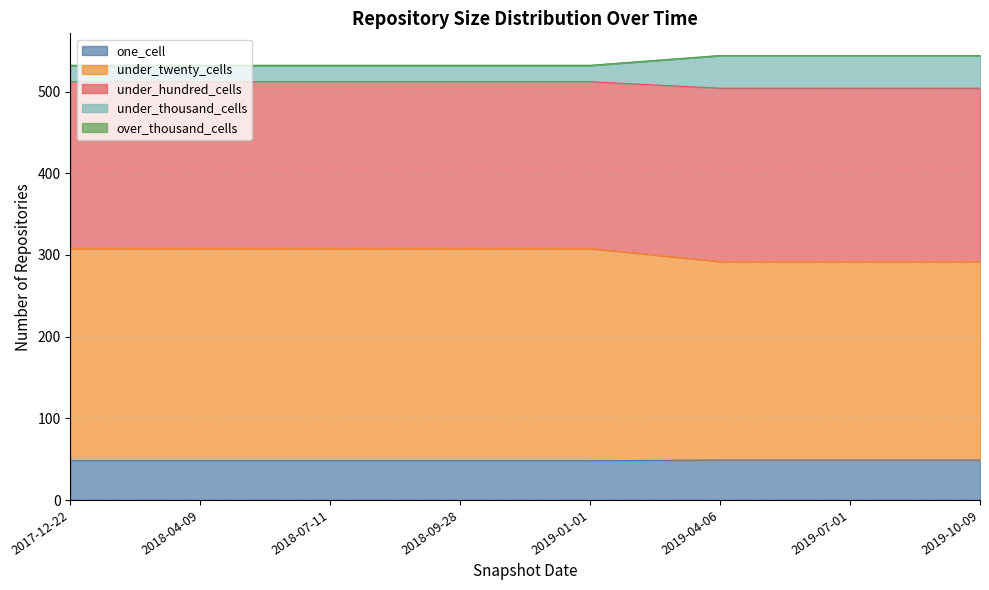

What is the sum of the one_cell values at 2019-07-01 and 2019-10-09?

98